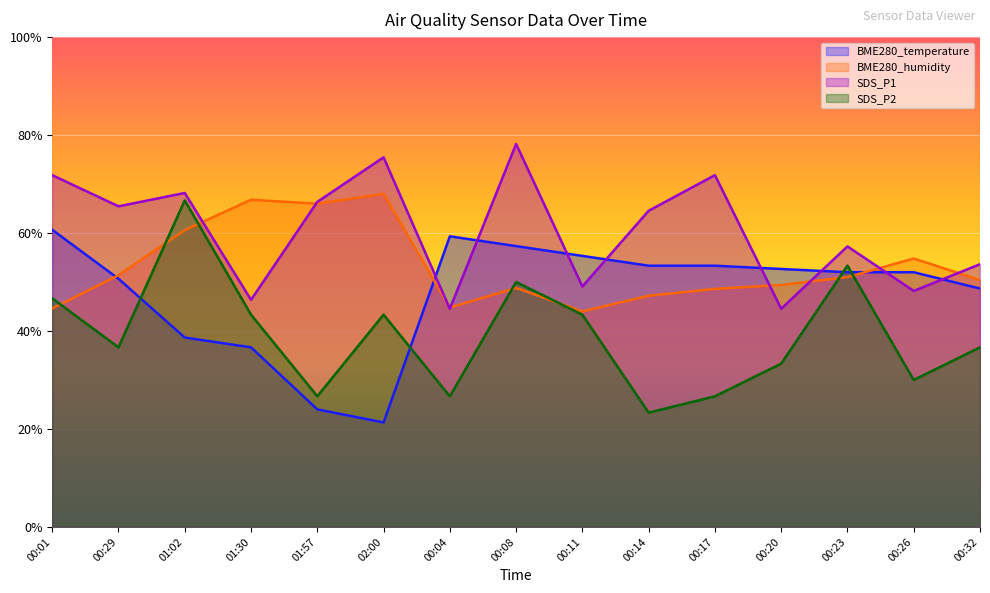

Read the SDS_P1 value at 01:30.

46.4